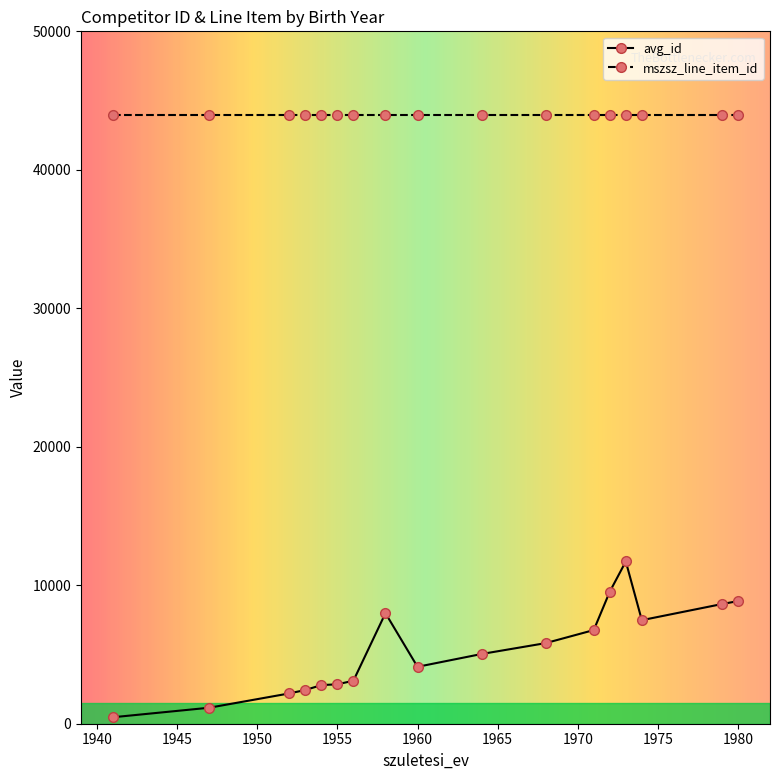

Which series has the largest total across all categories?

mszsz_line_item_id